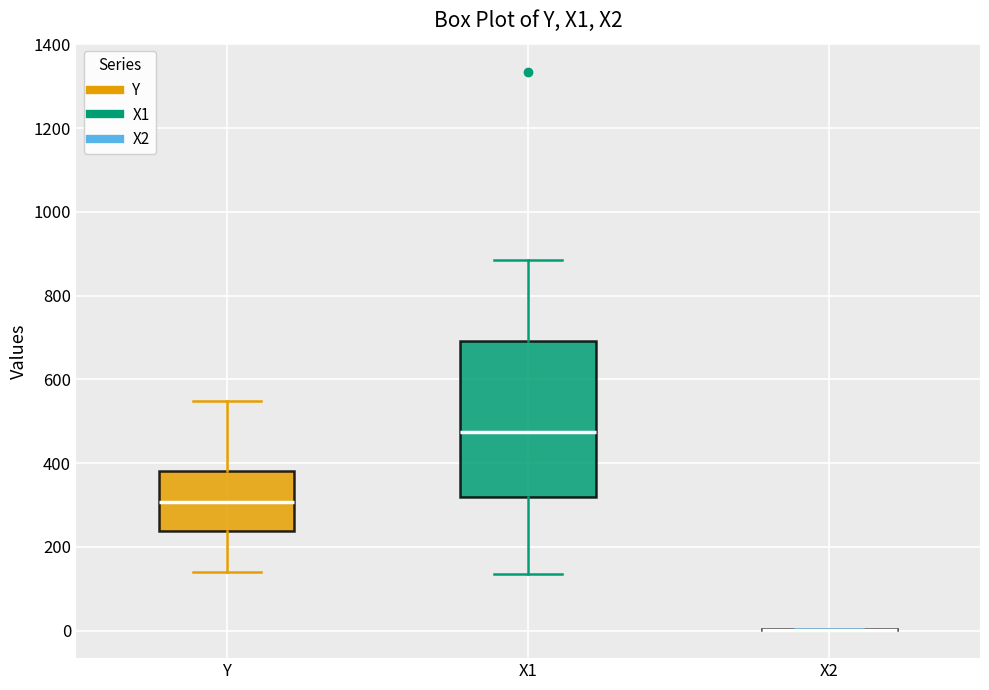

Where does the upper whisker of the box for Y end on the y-axis? The values are not printed on the chart, so give them approximately, as read against the axis.

540